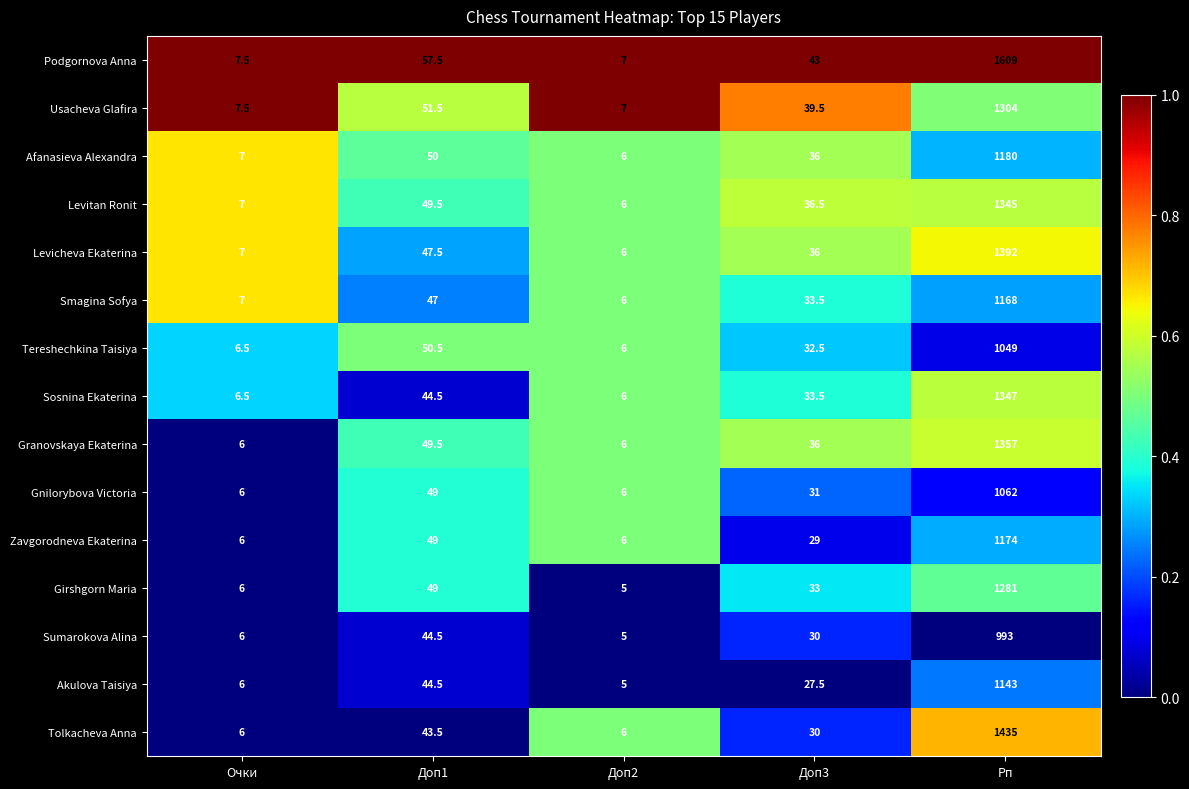

Is the value of Podgornova Anna at Доп2 greater than the value of Girshgorn Maria at Рп?

No